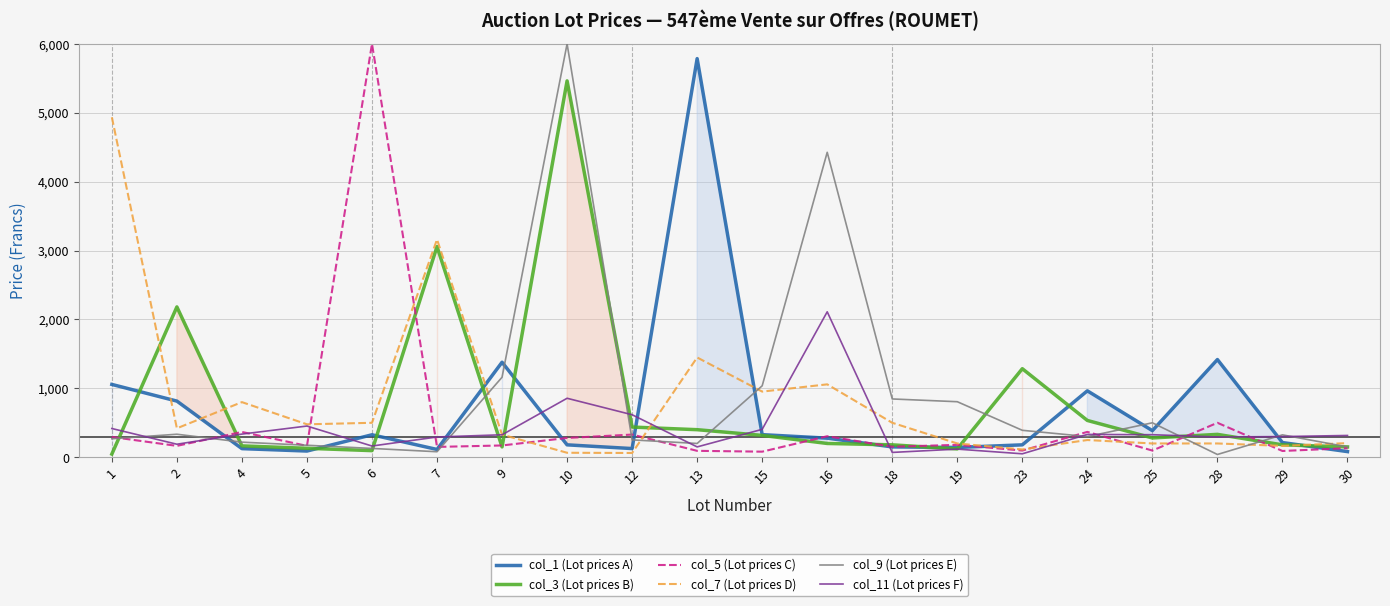

Which series has the largest total across all categories?

col_9 (Lot prices E)